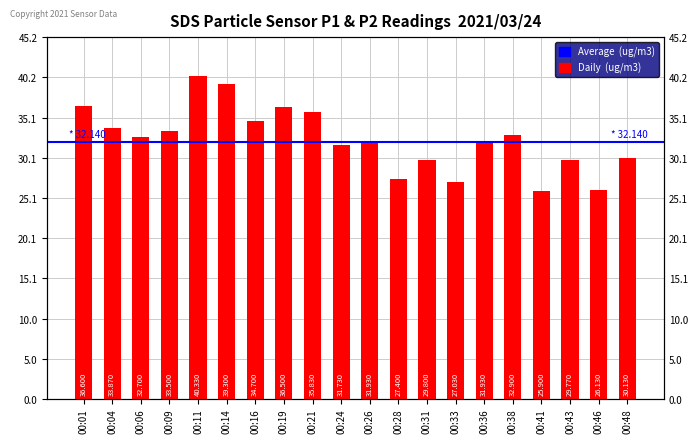

Approximately how many times larger is the value at 00:48 compared to 00:28?

1.1